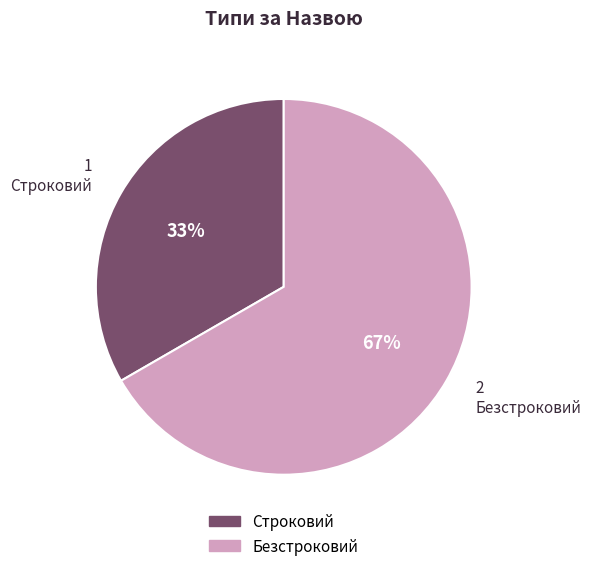

Between Безстроковий and Строковий, which is larger?

Безстроковий